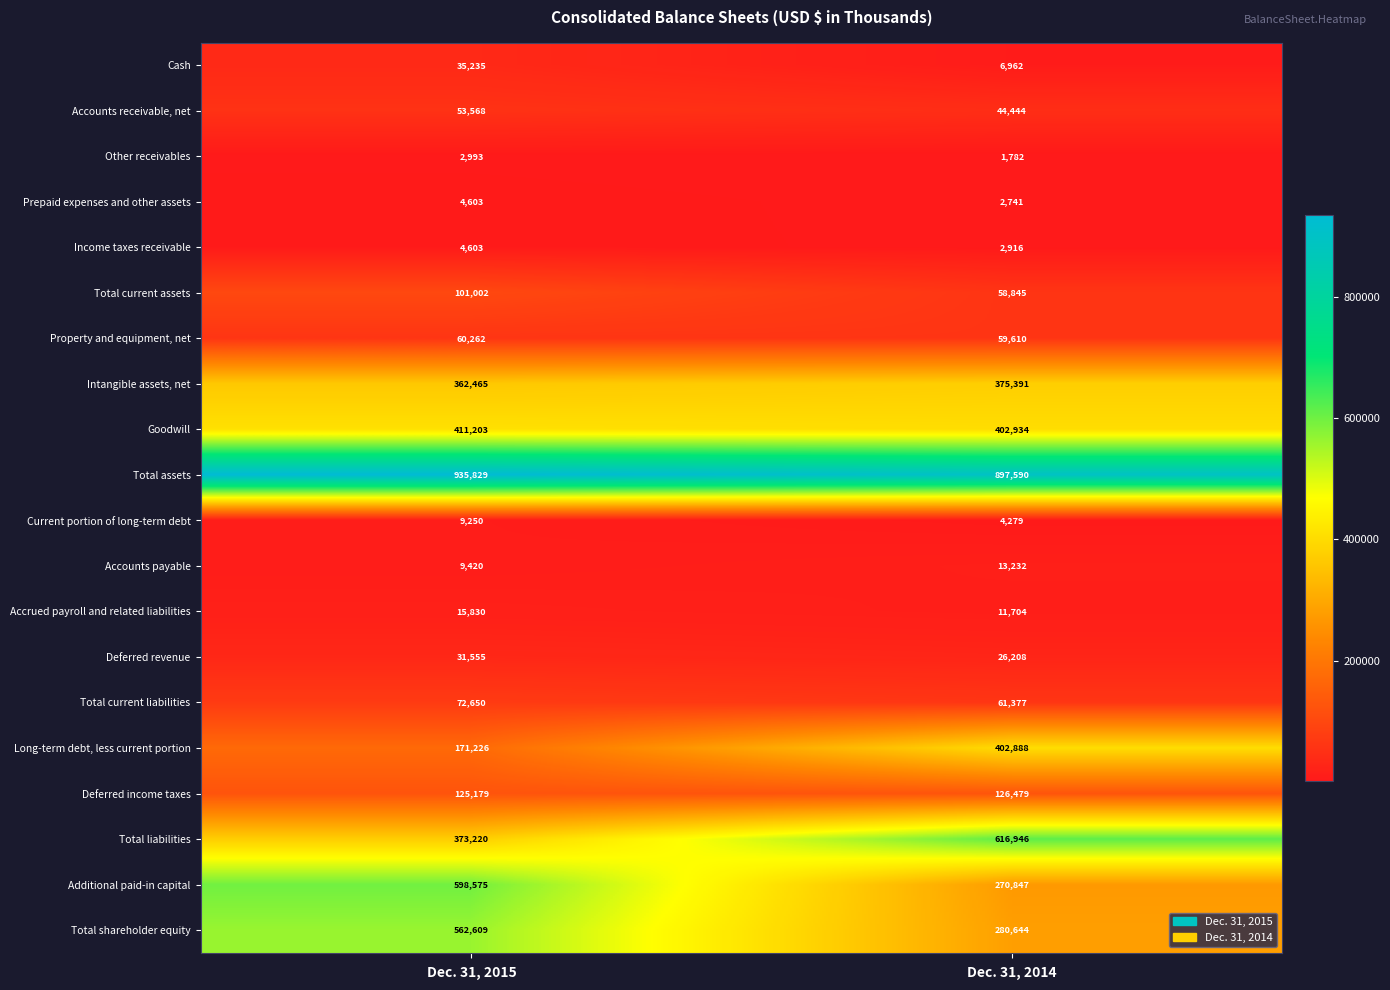

What is the difference between the Intangible assets, net values at Dec. 31, 2015 and Dec. 31, 2014?

12926